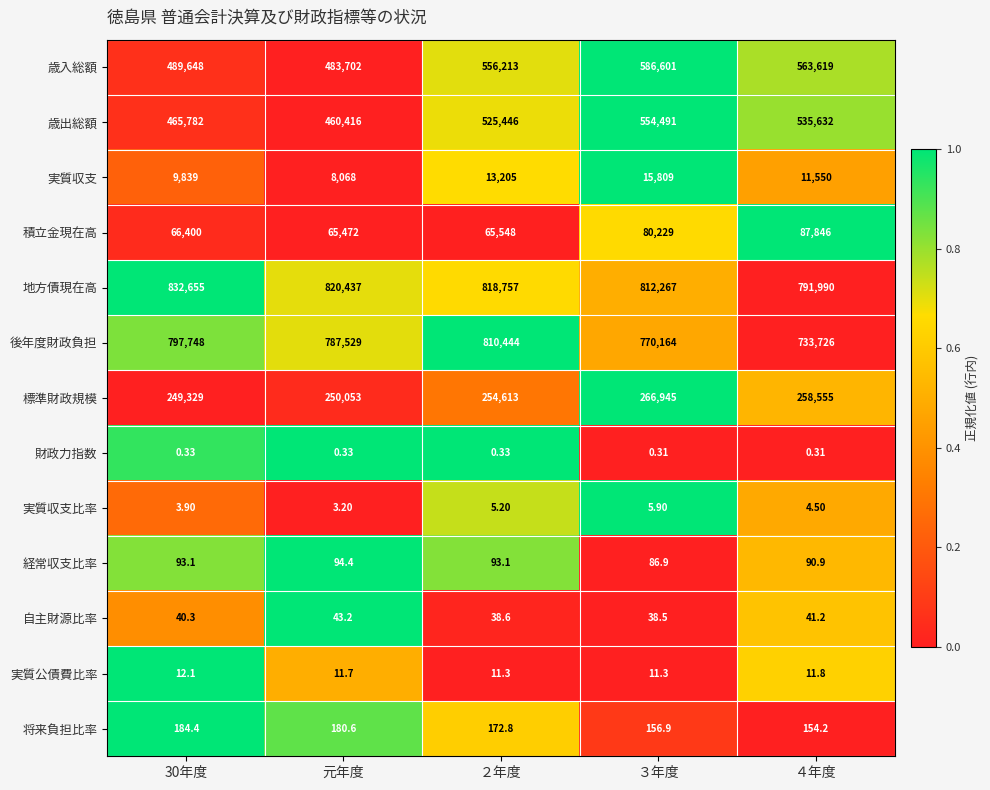

Which series has the largest total across all categories?

地方債現在高